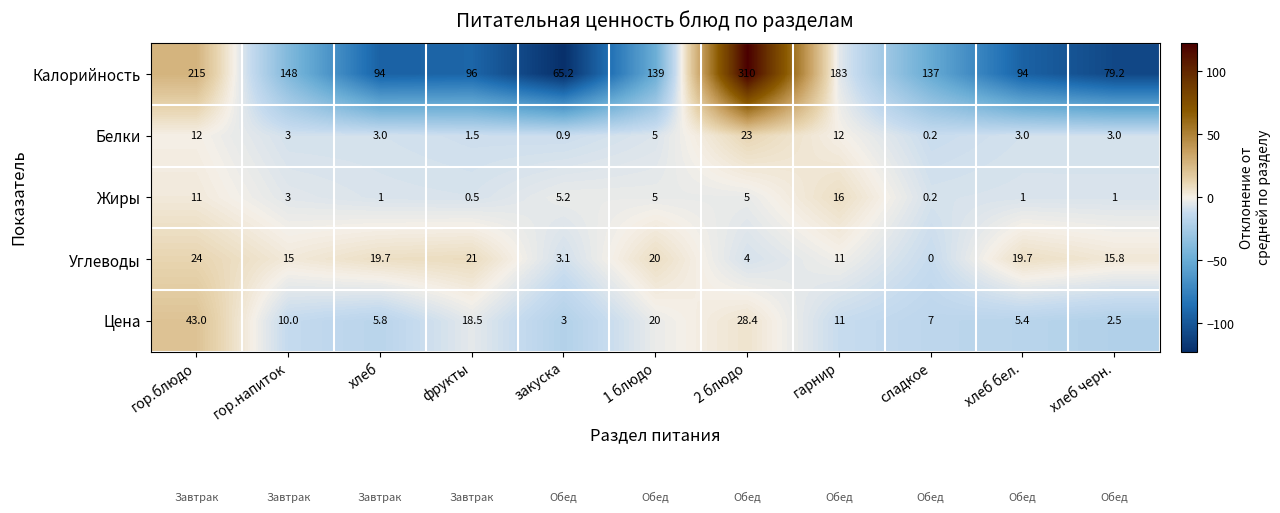

Rank the series at гор.блюдо from highest to lowest value.

Калорийность, Цена, Углеводы, Белки, Жиры